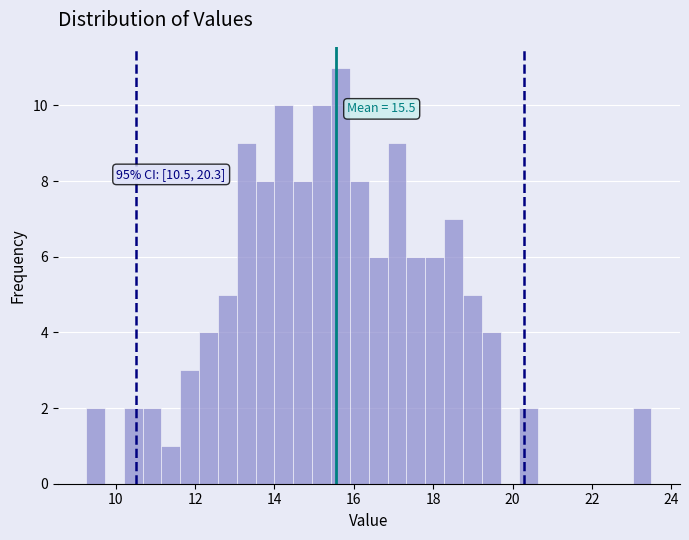

Around what value on the x-axis is the tallest bar? Give the approximate position of its centre, as read against the axis.

15.6